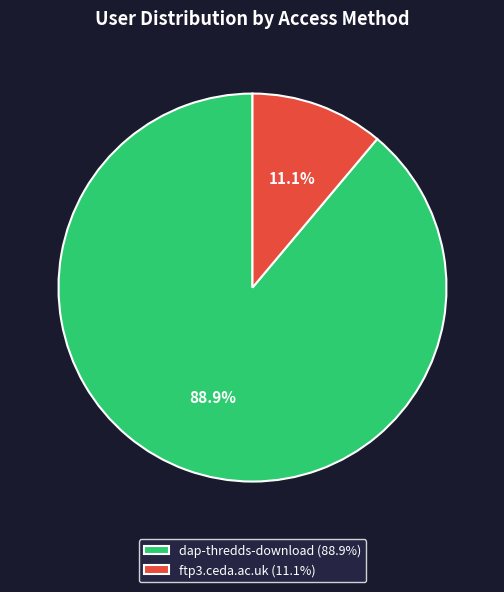

What is the ratio of the value at ftp3.ceda.ac.uk to the value at dap-thredds-download?

0.1